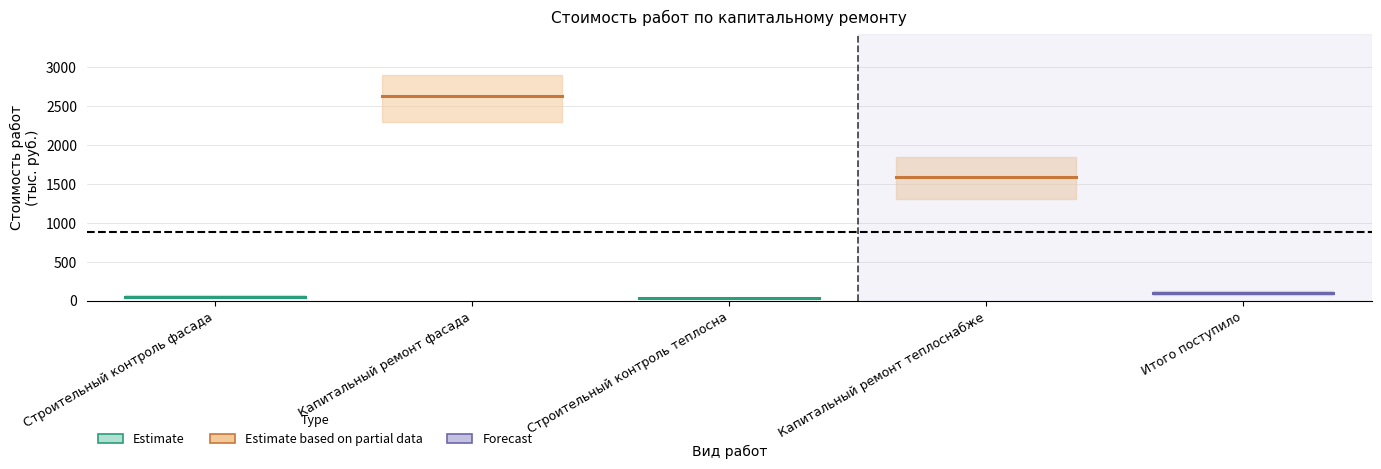

Is the value of Капитальный ремонт теплоснабжения at Строительный контроль теплосна greater than the value of Строительный контроль теплоснабжения at Строительный контроль фасада?

Yes